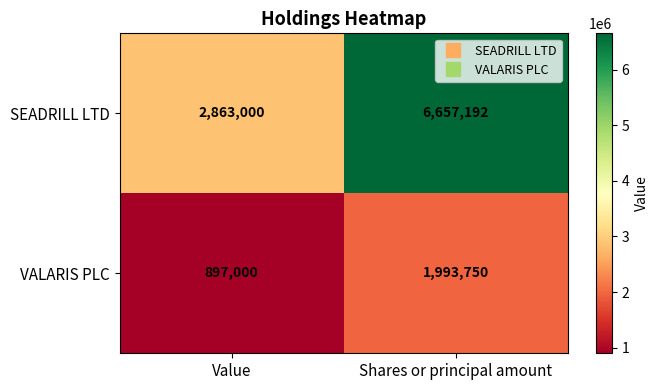

Is it true that SEADRILL LTD equals 6657192 at Shares or principal amount?

True